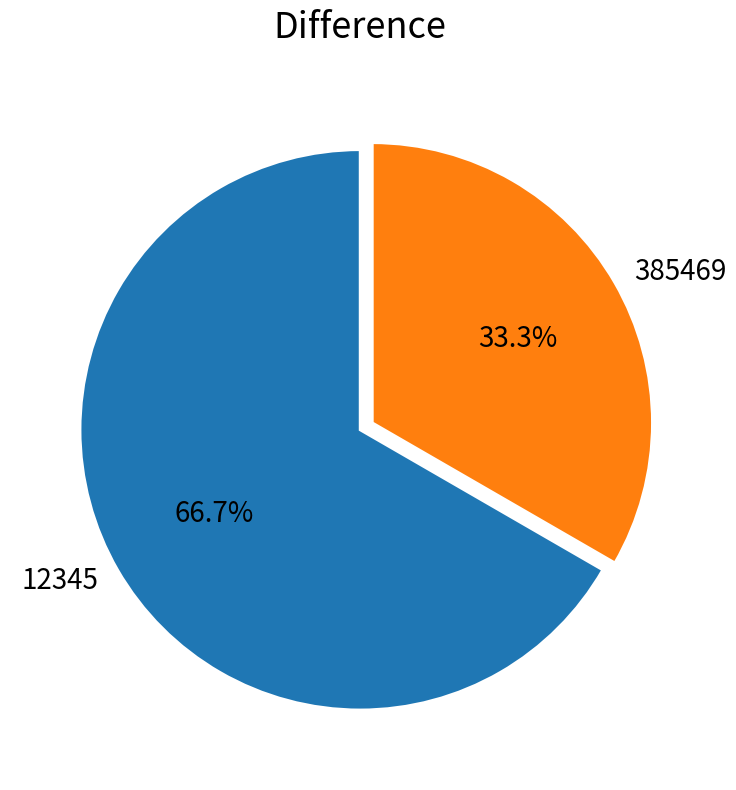

Count the number of slices in the pie.

2